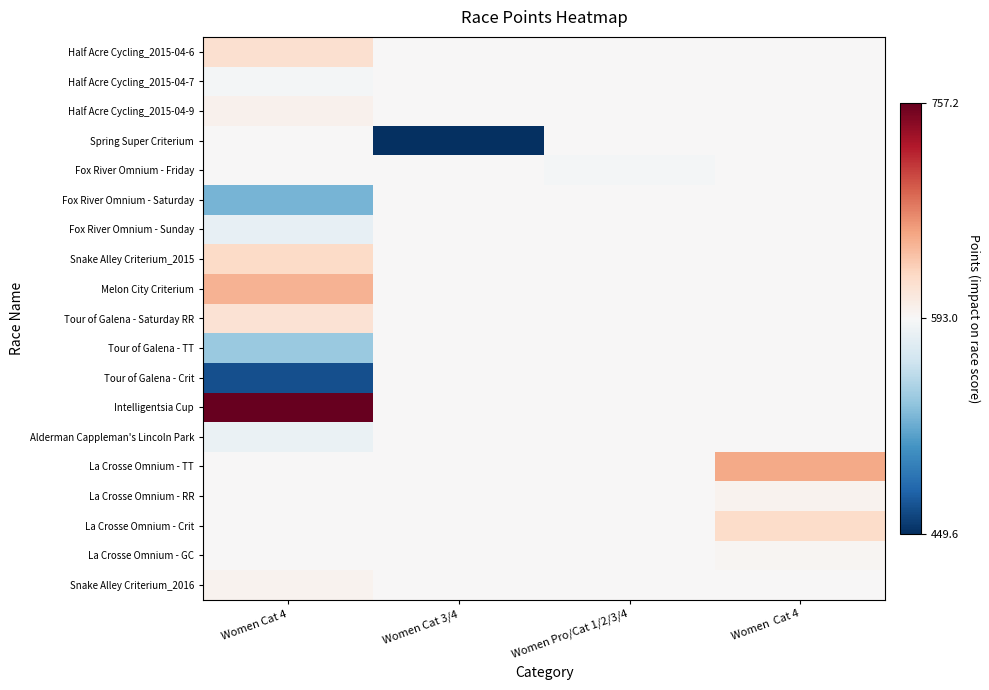

Between Women Cat 4 and Women Cat 3/4, which is larger?

Women Cat 4